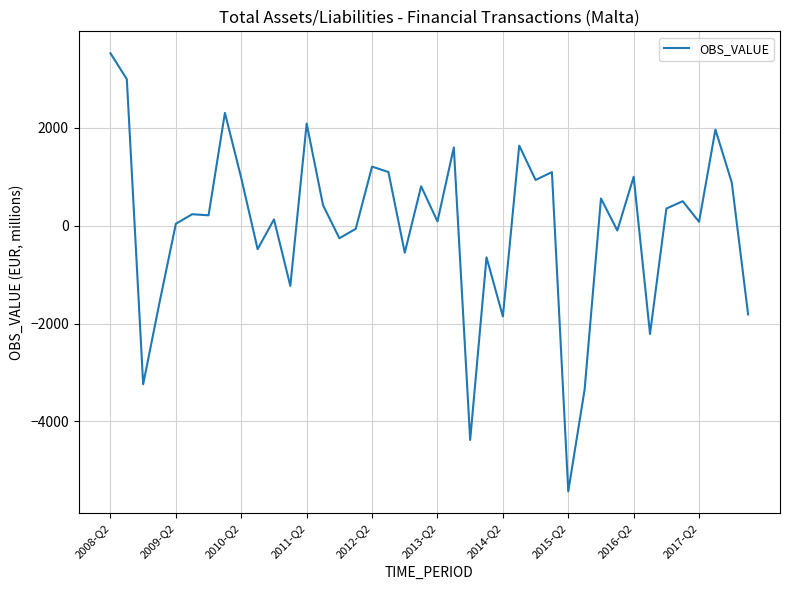

What is the minimum value shown in the chart?

-5428.4